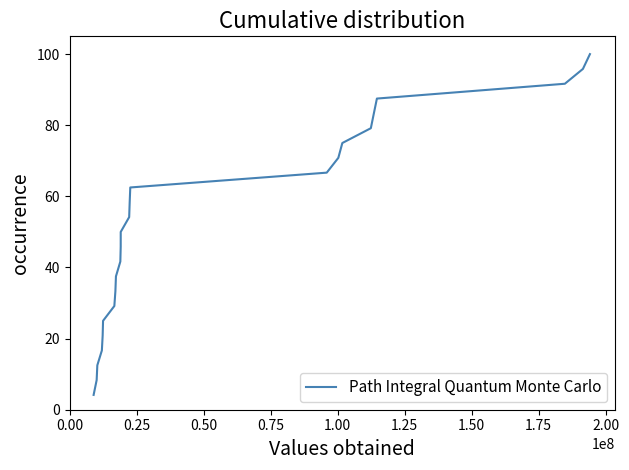

What is the smallest value displayed?

4.2